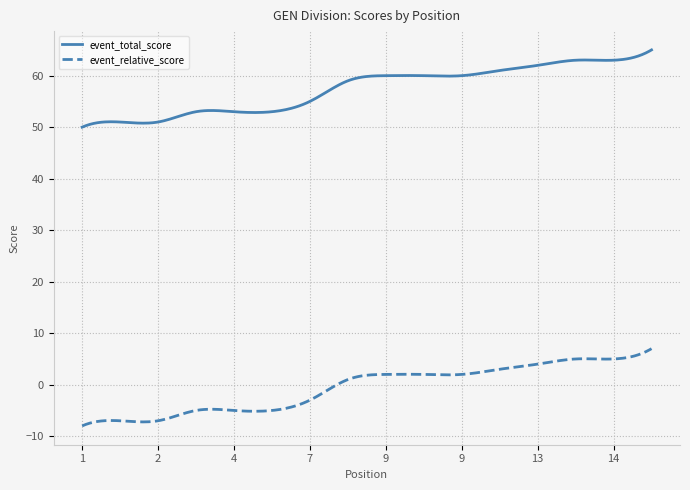

List the series in order of their peak value, highest first.

event_total_score, event_relative_score